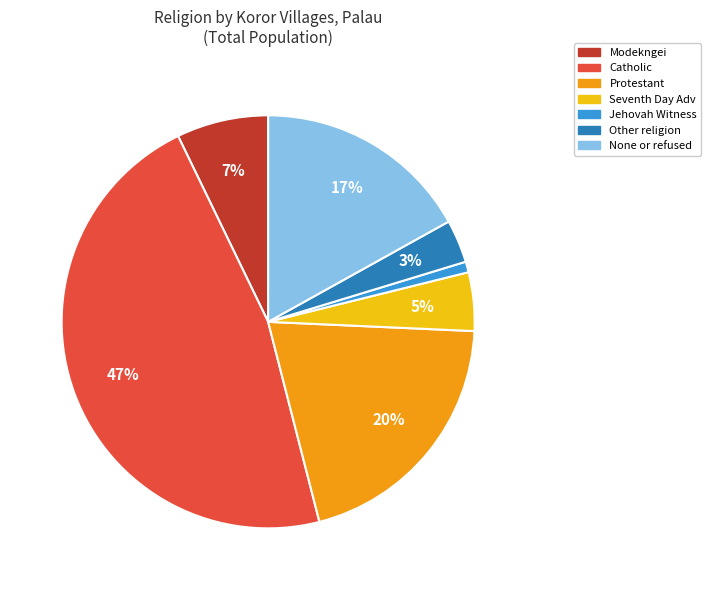

What is the smallest slice in the pie chart?

Jehovah Witness